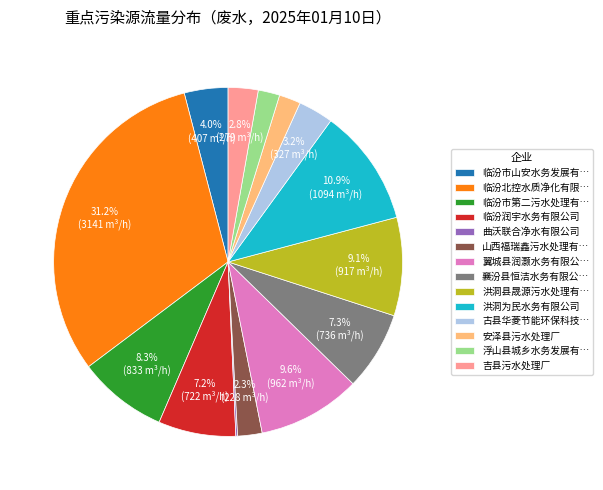

Combined, do 洪洞为民水务有限公司 and 临汾润宇水务有限公司 account for over 50%?

No